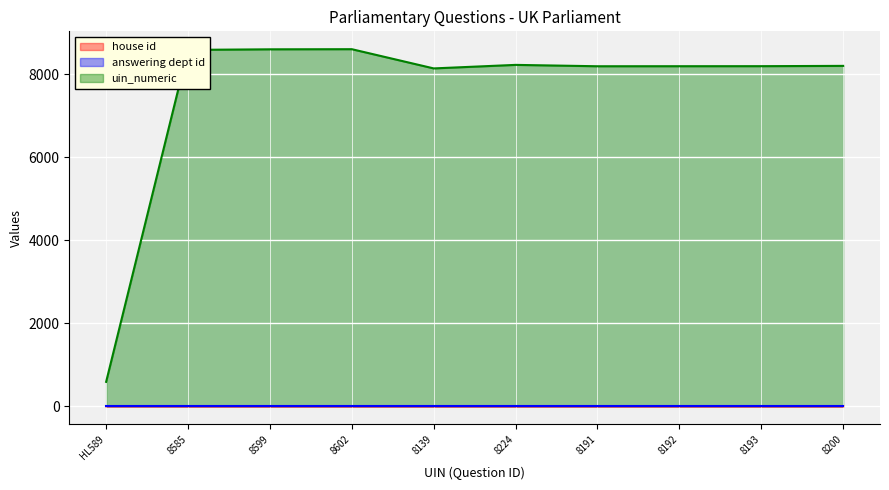

List the labels in order of house id value, smallest first.

8585, 8599, 8602, 8139, 8224, 8191, 8192, 8193, 8200, HL589